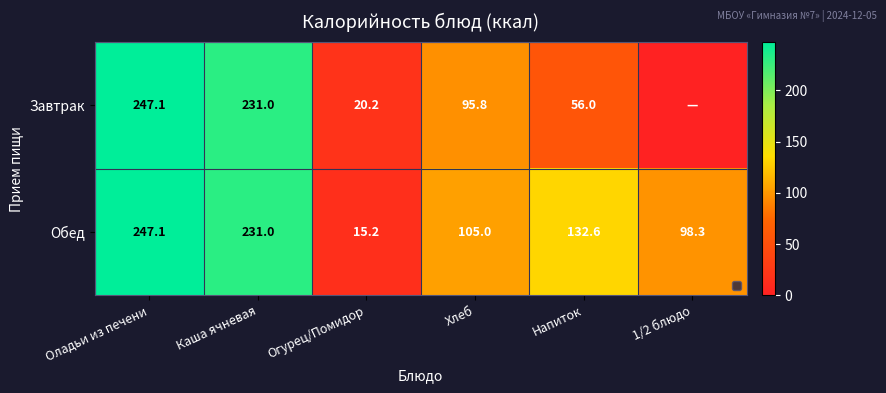

True or false: Обед has a value of 5.5 at Огурец/Помидор.

False